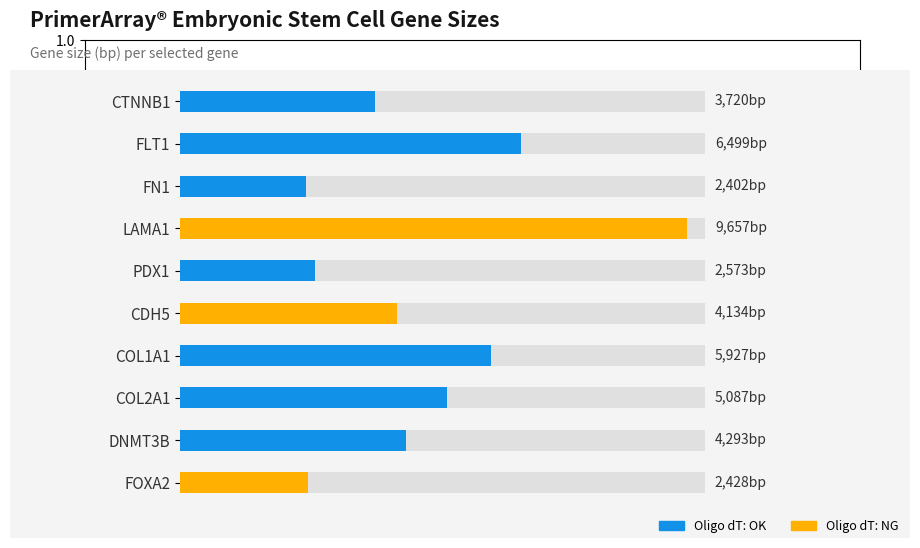

Which label corresponds to the smallest value in the chart?

FN1